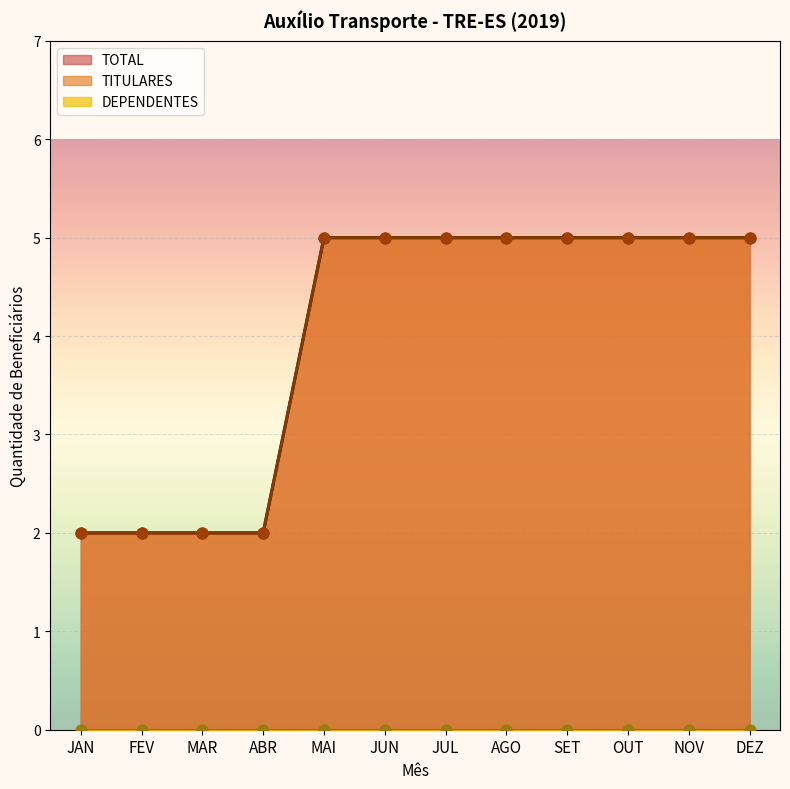

Is the value of TOTAL at JAN greater than the value of TITULARES at DEZ?

No